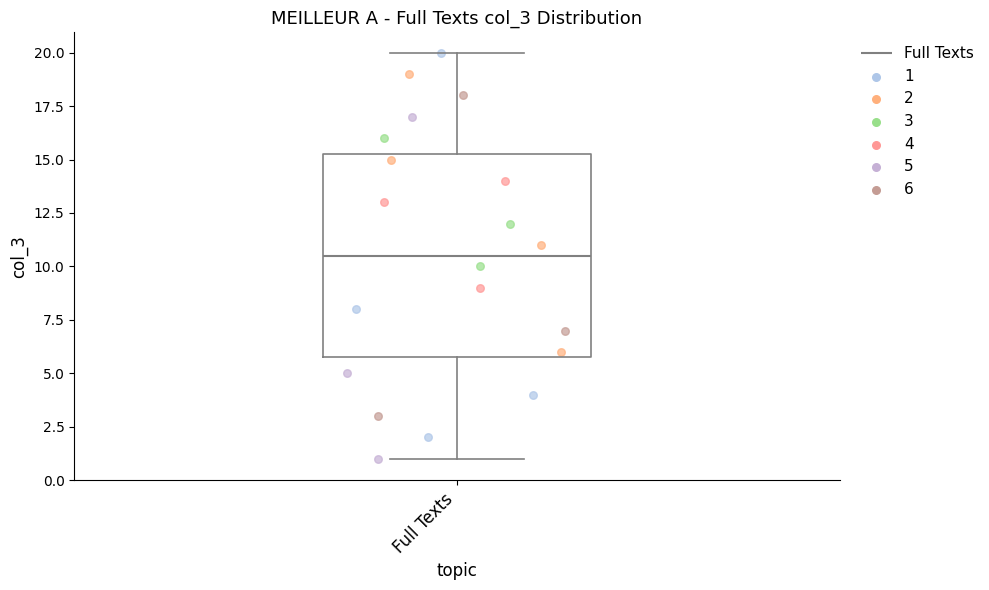

Where does the median line of the box for Full Texts sit on the y-axis? The values are not printed on the chart, so give them approximately, as read against the axis.

10.5